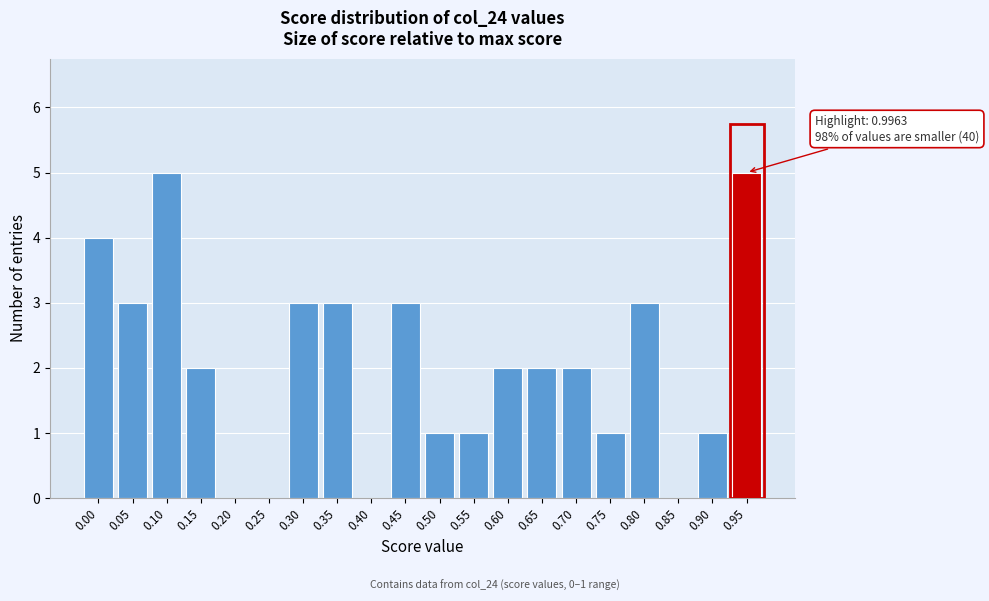

Reading left to right, extract all data points from this chart.

0.00=4	0.05=3	0.10=5	0.15=2	0.20=0	0.25=0	0.30=3	0.35=3	0.40=0	0.45=3	0.50=1	0.55=1	0.60=2	0.65=2	0.70=2	0.75=1	0.80=3	0.85=0	0.90=1	0.95=5